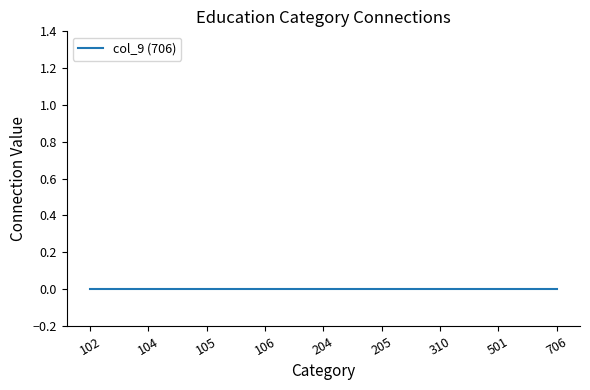

Is it true that the value at 102 is 0?

True